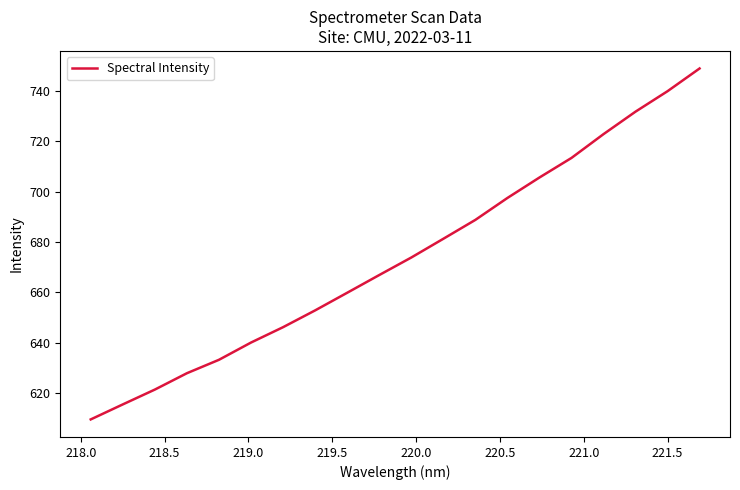

Reading left to right, what are all the values shown in this chart?

609.5	615.4	621.3	627.8	633.2	640.0	646.1	652.8	659.8	666.8	673.8	681.3	688.8	697.5	705.6	713.4	722.8	731.8	739.9	748.9